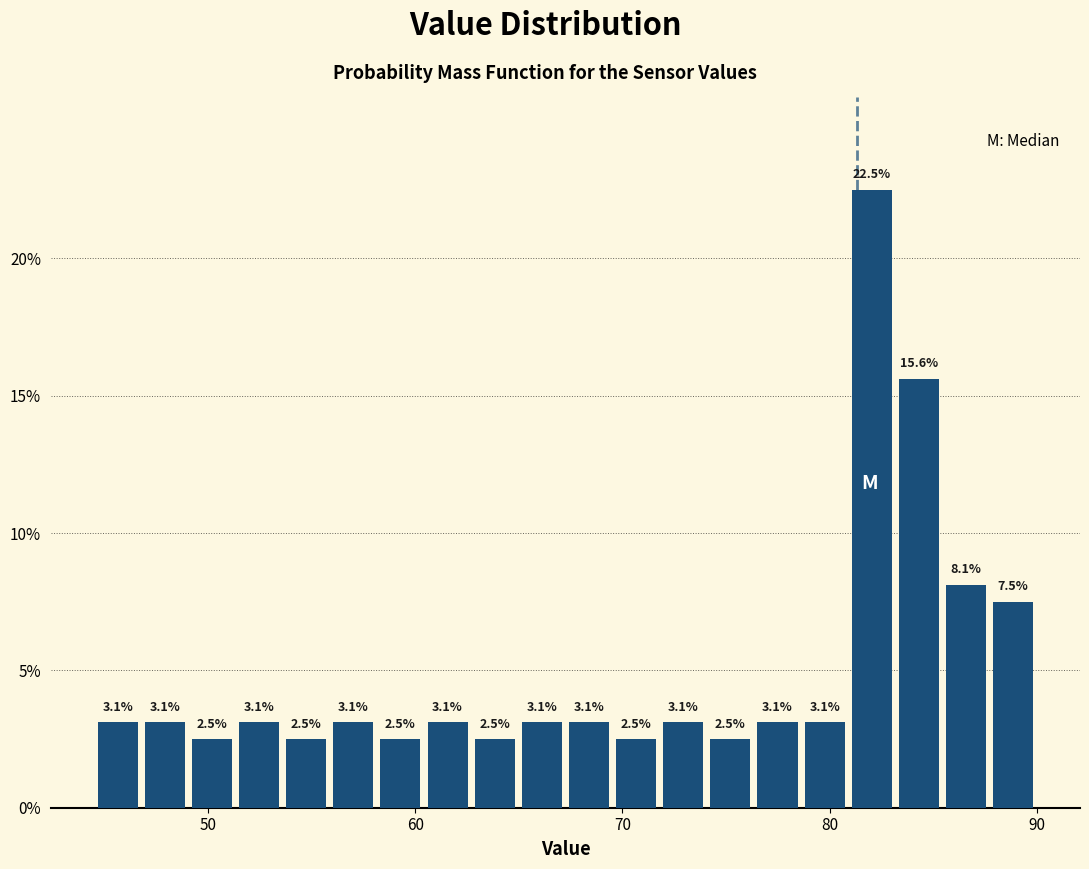

Read against the x-axis, roughly where is the centre of the tallest bar?

82